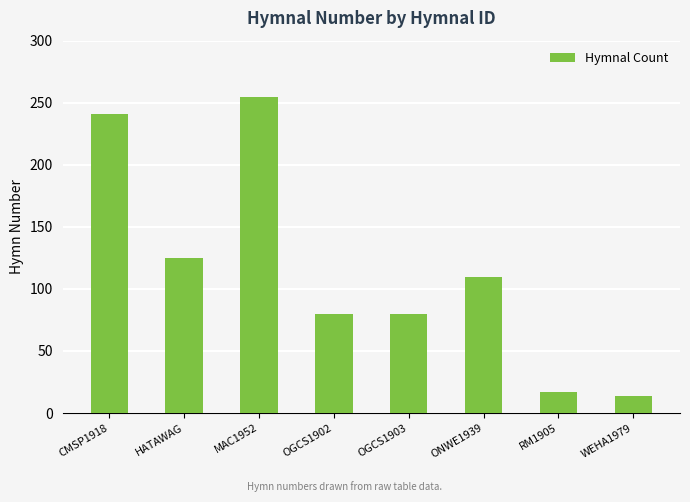

What is the difference between the maximum and minimum values?

241